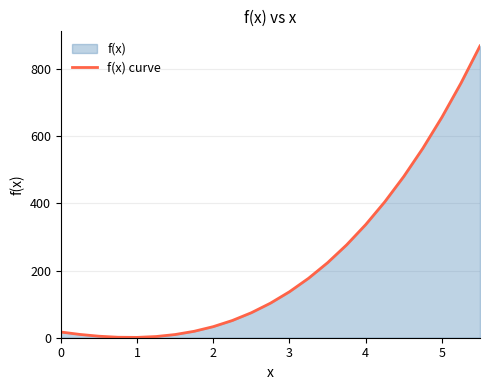

Count the number of values greater than 102.

12